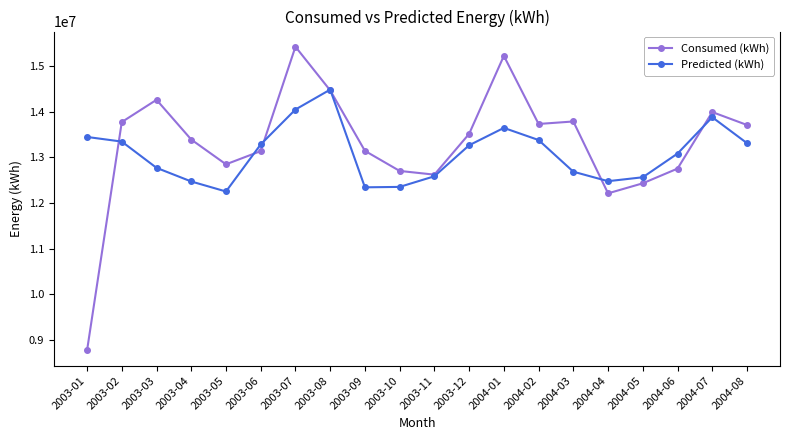

True or false: Consumed (kWh) and Predicted (kWh) cross at least once.

True